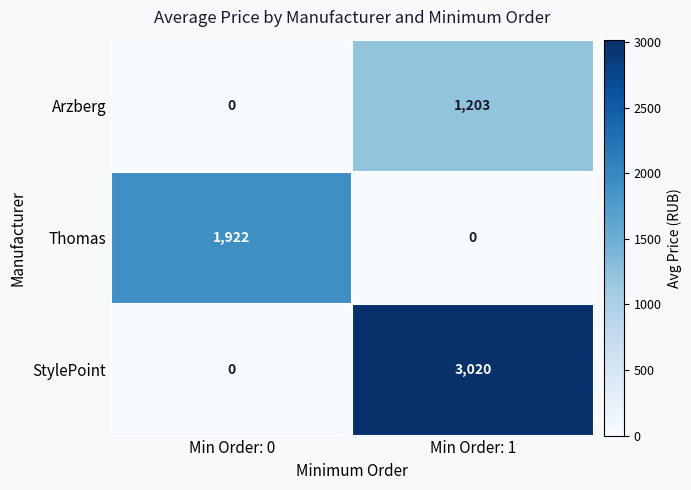

Reading left to right, transcribe all the data shown in this chart.

Arzberg: 0	1203
Thomas: 1922	0
StylePoint: 0	3020